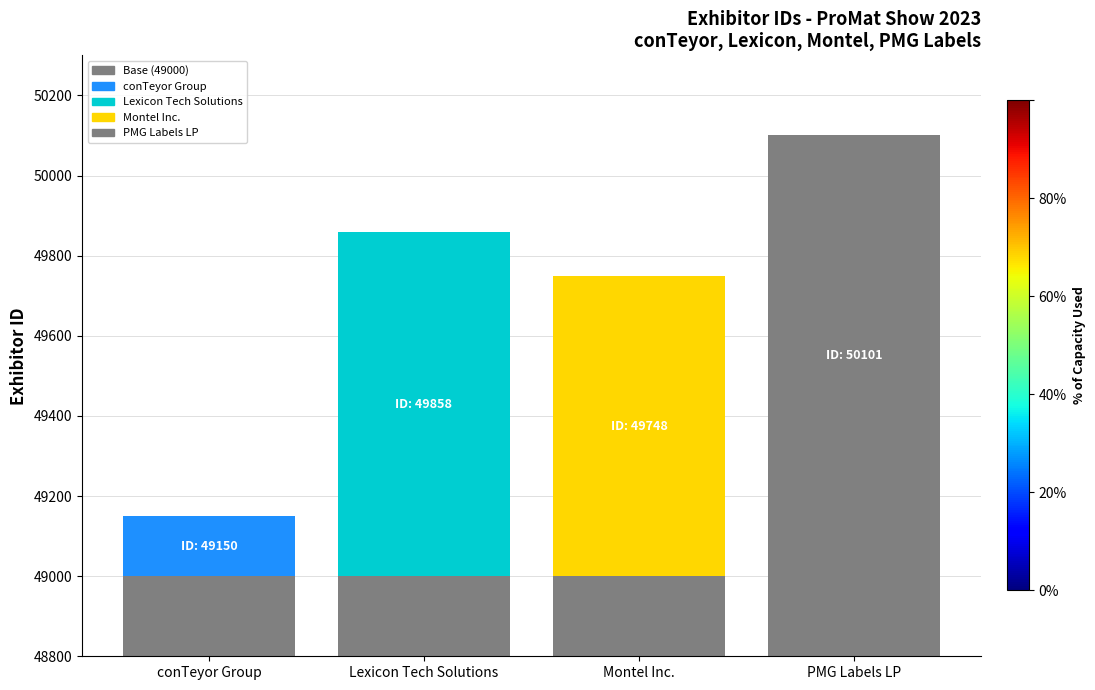

Count the Above Base values in the range 748 to 1101.

3